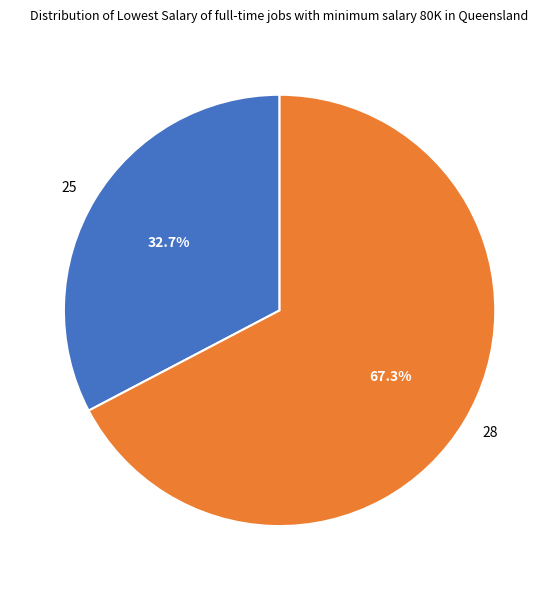

Approximately how many times larger is the value at 25 compared to 28?

0.5